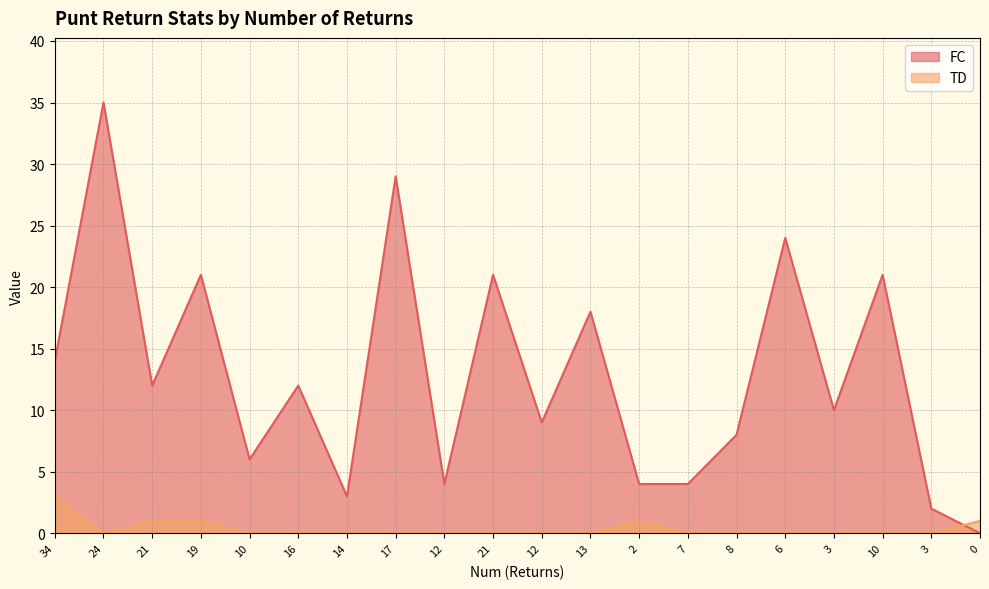

What is the sum of all TD values?

7